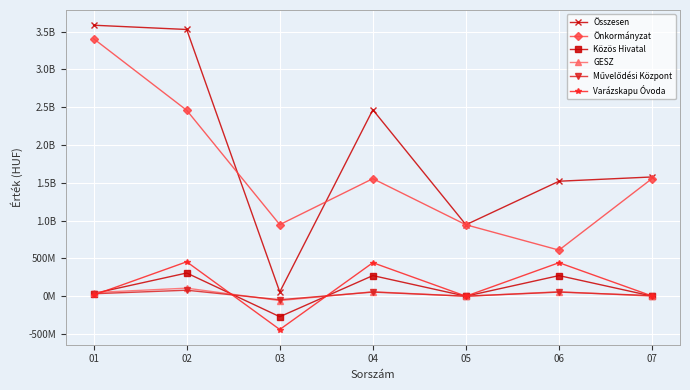

What is the value of the Önkormányzat point at the 6th from the left?

609852074